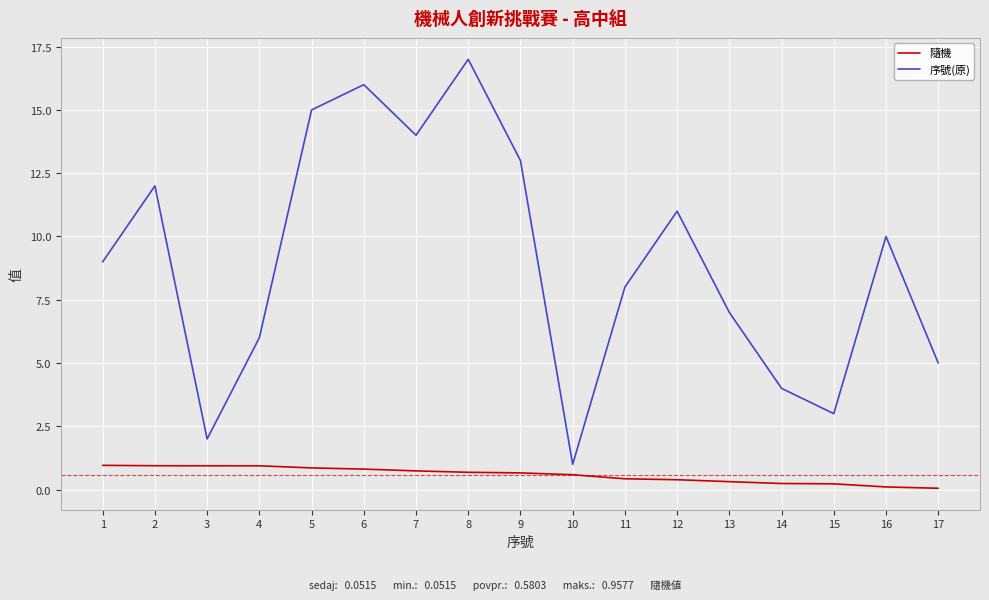

At 14, list the series in order from smallest to largest.

隨機, 序號(原)